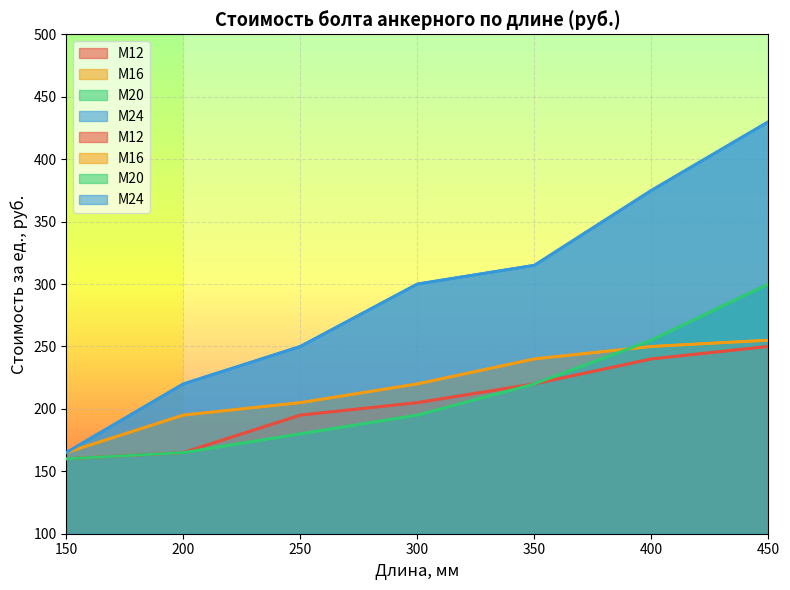

The М16 series shows 388 at 300. True or false?

False